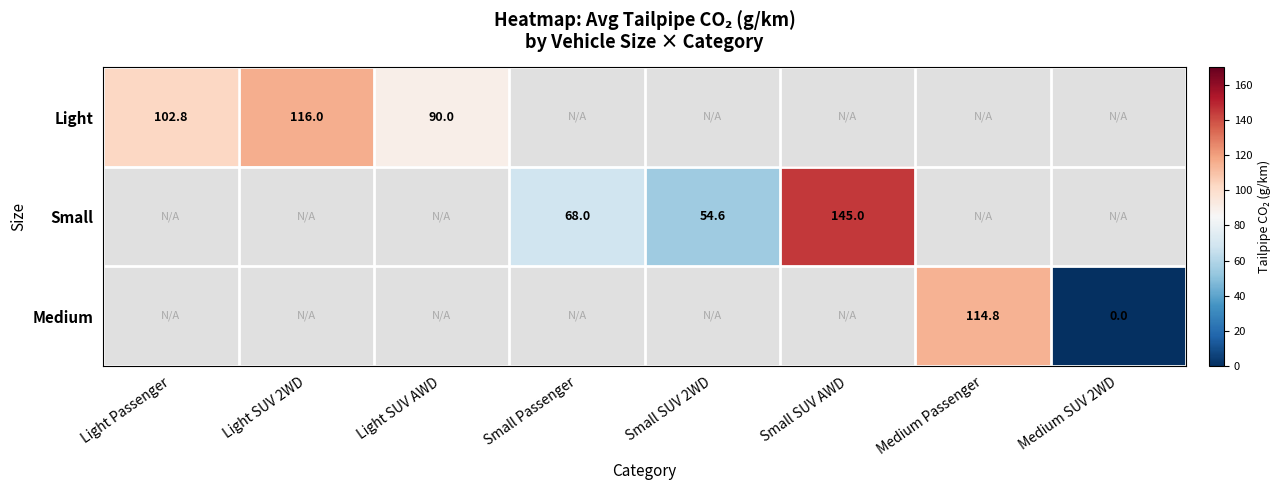

True or false: Medium has a value of 114.8 at Medium Passenger.

True